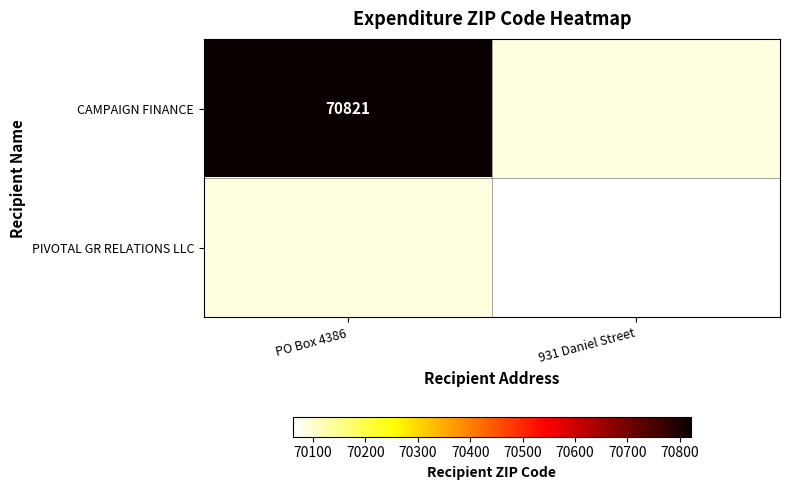

The value of CAMPAIGN FINANCE at PO Box 4386 is 97868. True or false?

False